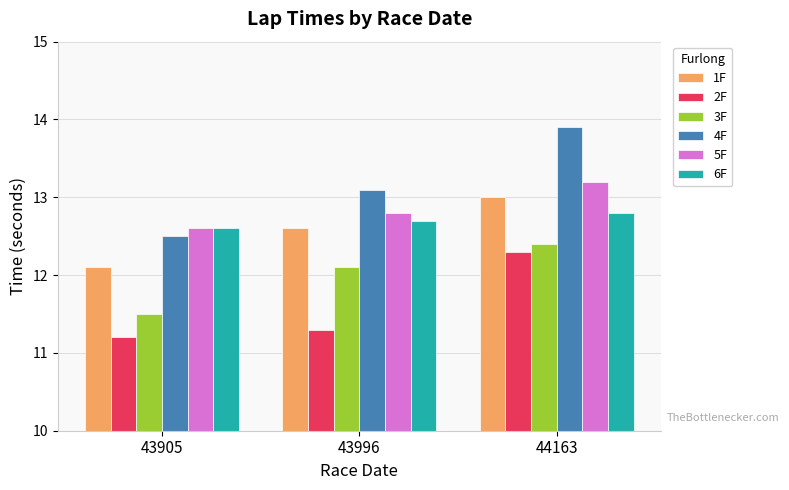

What is the sum of the 4F values at 43996 and 44163?

27.0